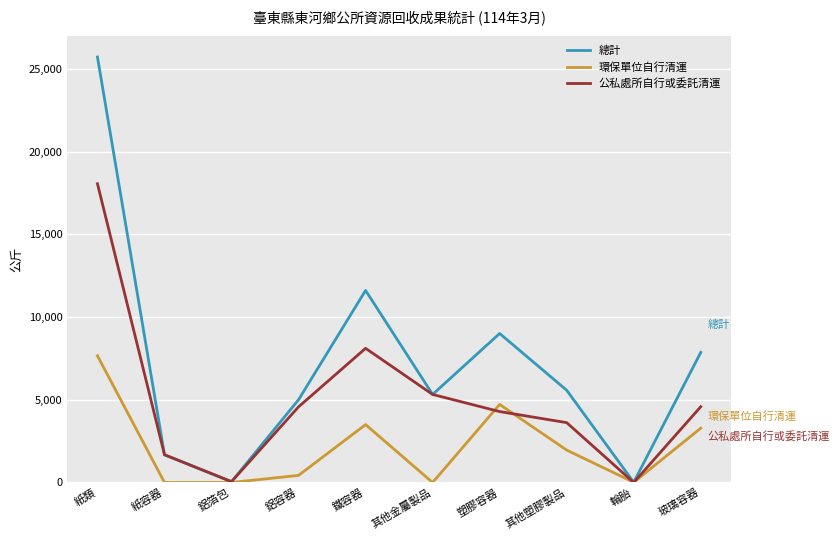

Read the 總計 value at 輪胎.

12